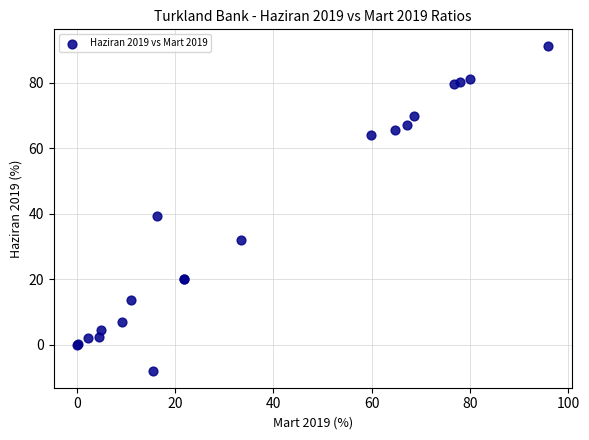

What Y value in the scatter plot is closest to 41?

39.3